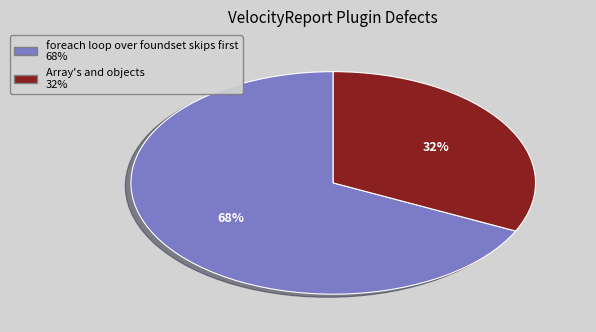

To the nearest percent, what is the difference between the largest and smallest slice percentages?

36%